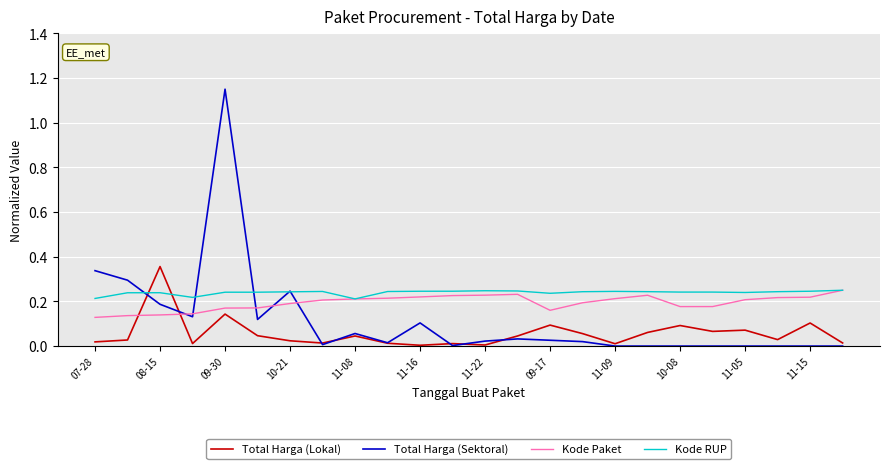

True or false: Total Harga (Lokal) and Kode Paket intersect in this chart.

True